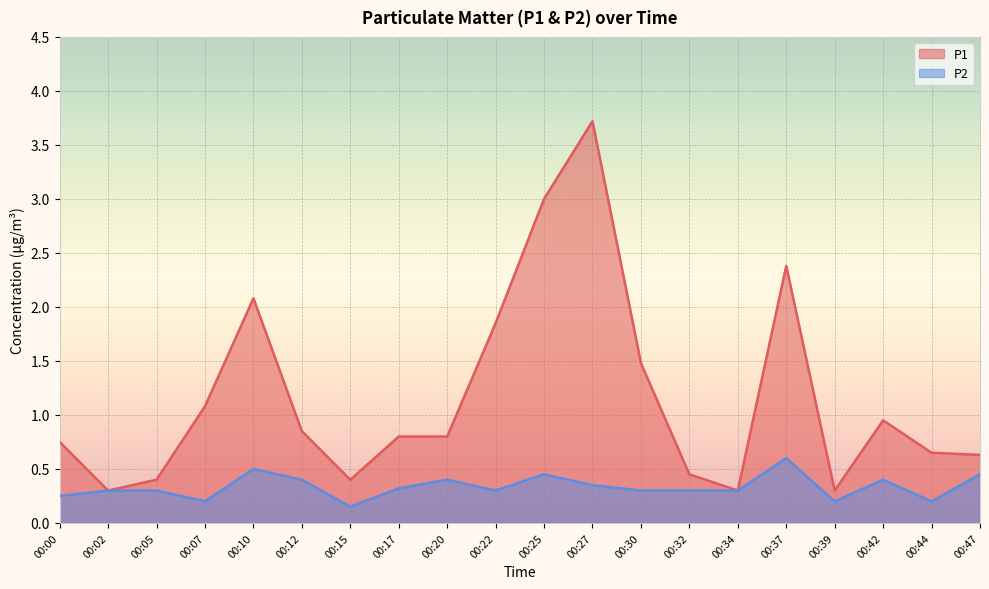

Which series has the largest total across all categories?

P1